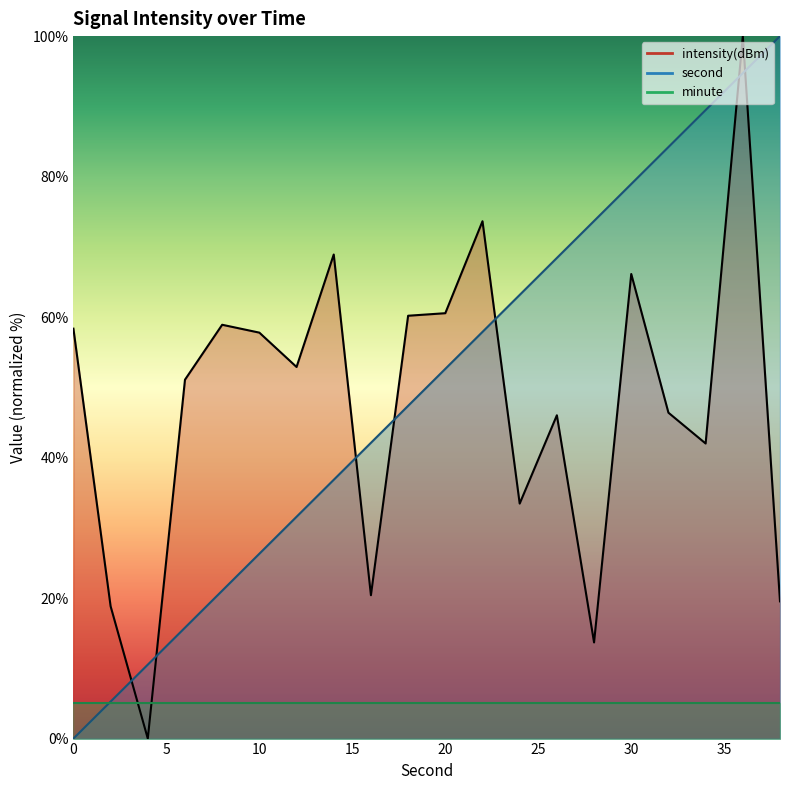

How many values in the intensity(dBm) series are below 52?

10